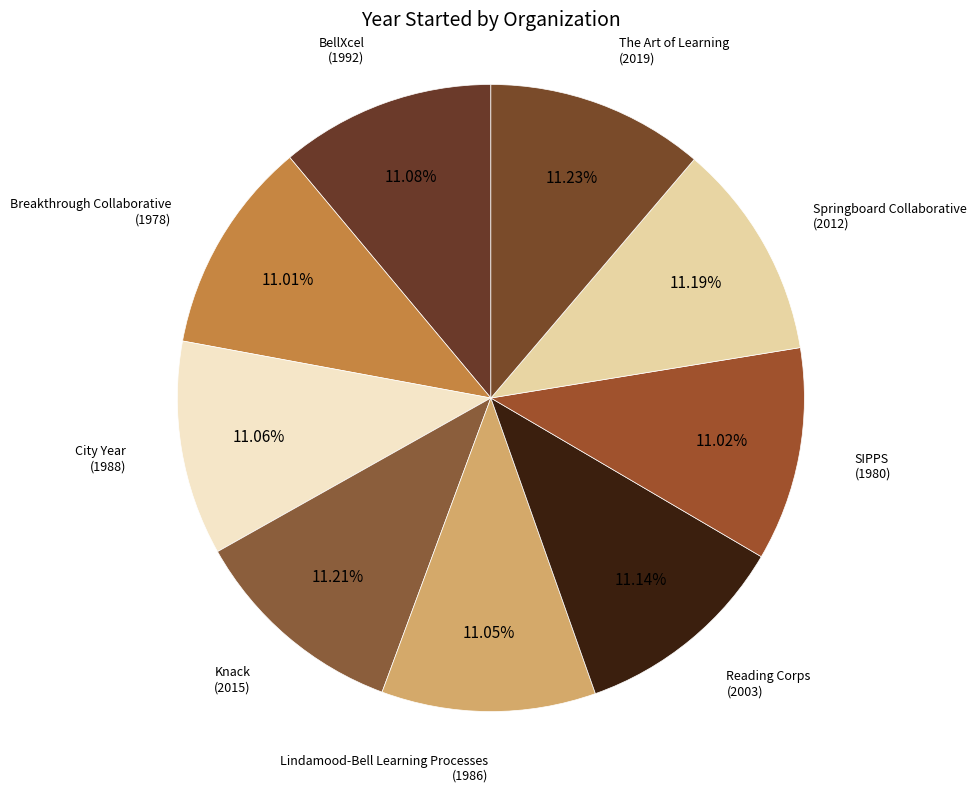

Is there a majority slice in this chart?

No